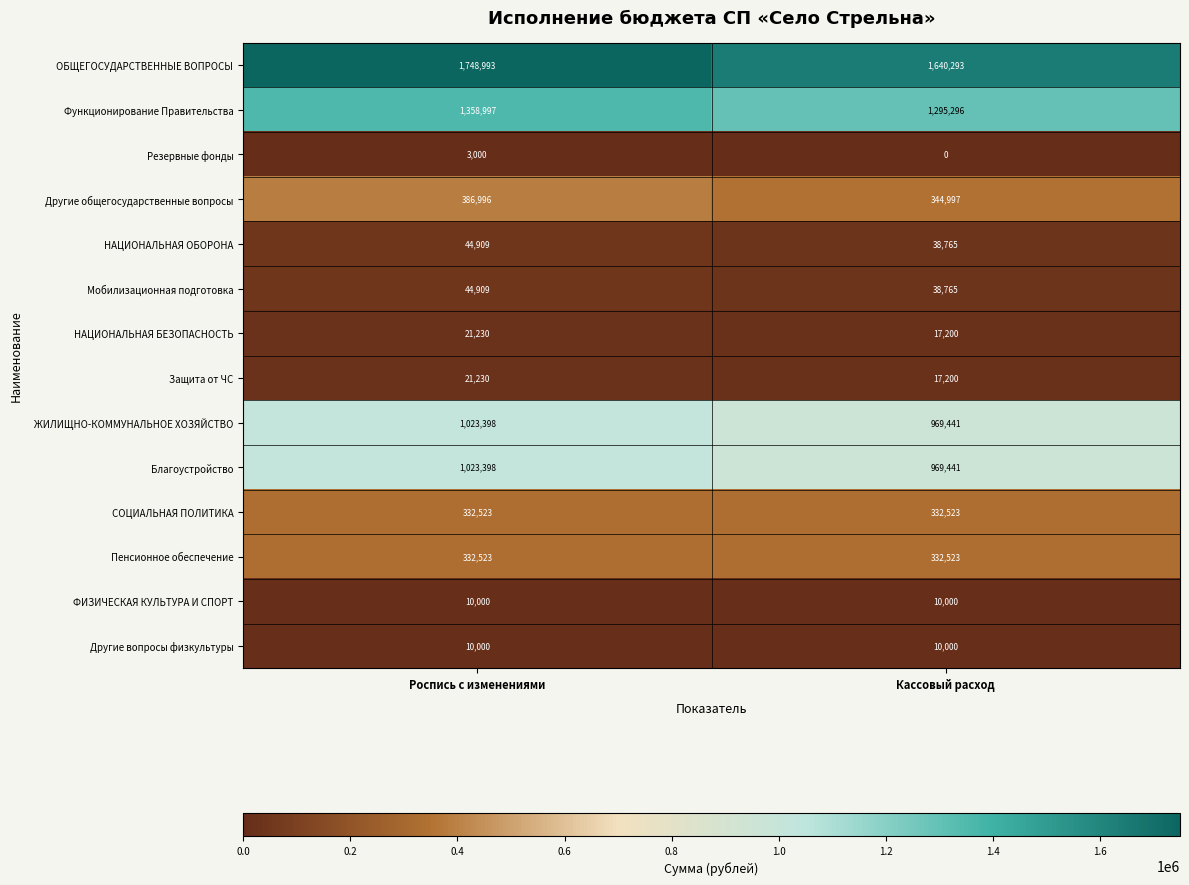

What is the greatest value displayed?

1748993